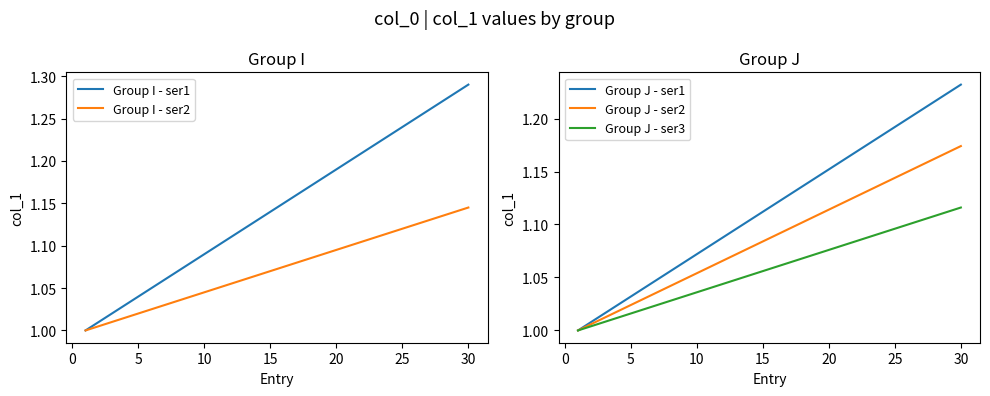

True or false: Group J - ser2 and Group I - ser1 intersect in this chart.

False